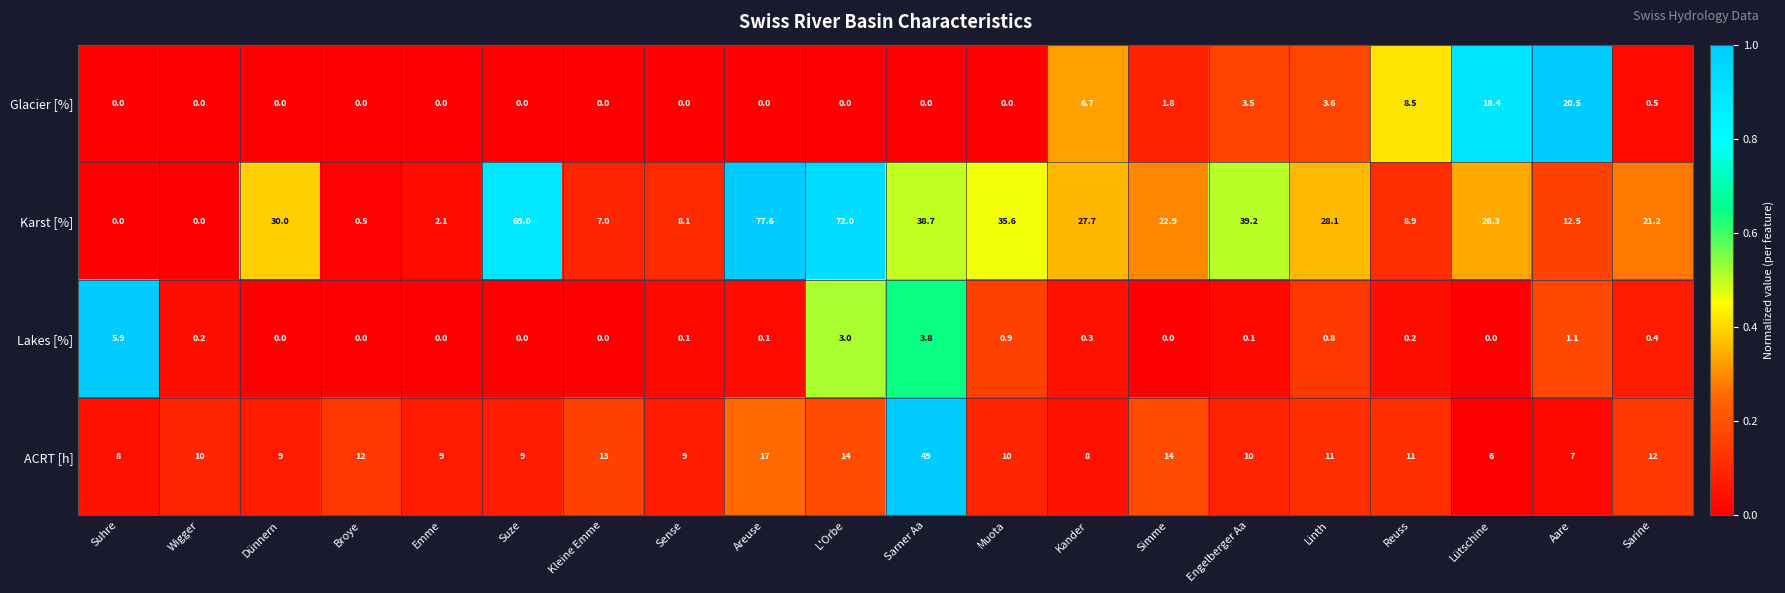

The Glacier [%] series shows 14.3 at L'Orbe. True or false?

False